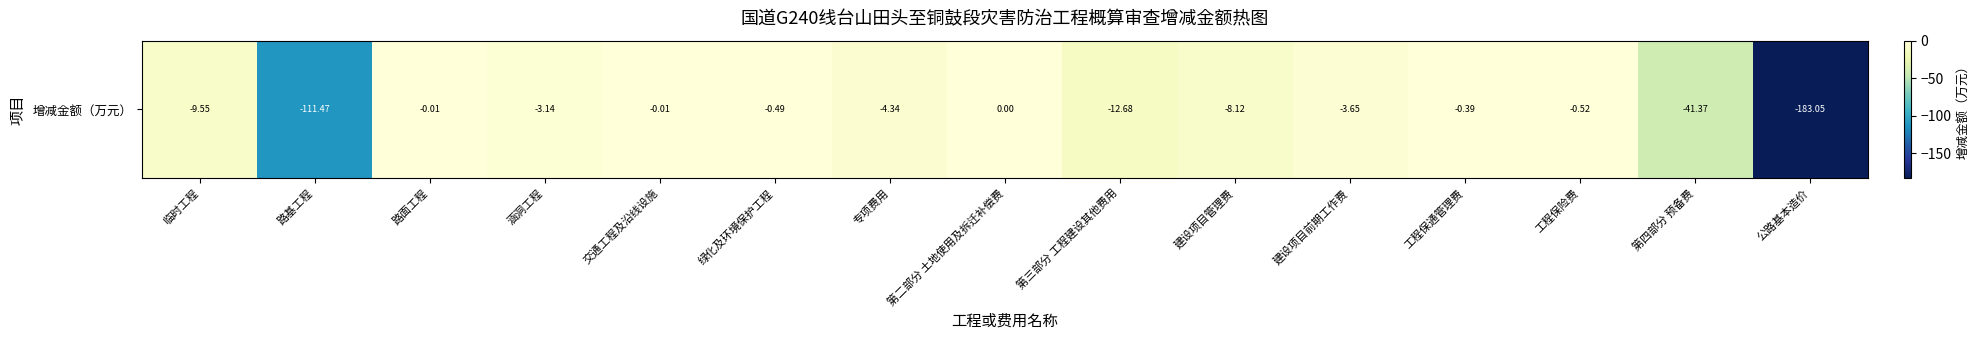

What is the difference between the values at 第二部分 土地使用及拆迁补偿费 and 工程保险费?

0.5